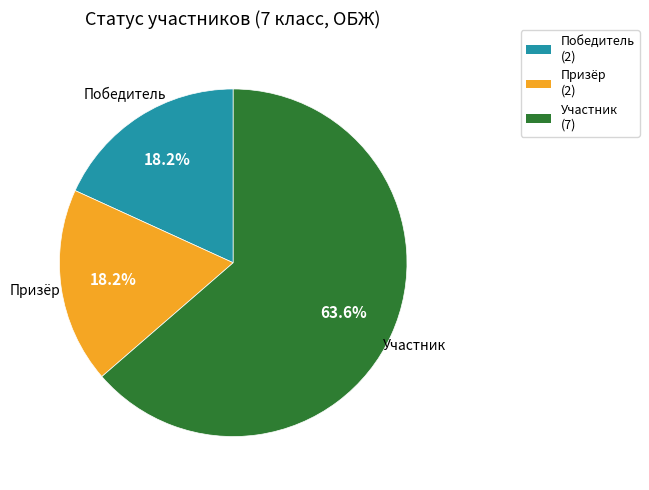

The Участник slice represents 57% of the pie. True or false?

False